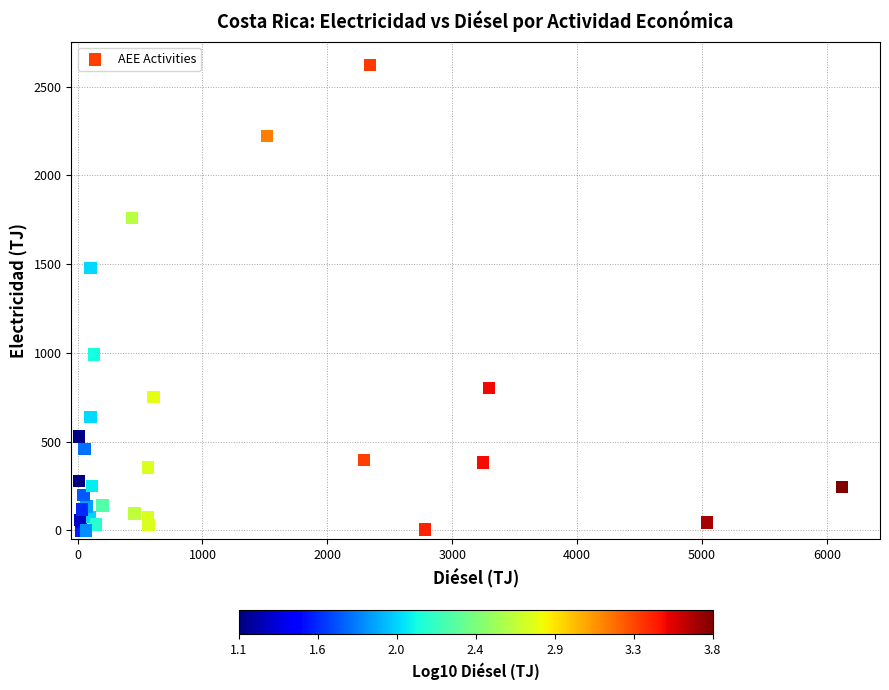

What Y value in the scatter plot is closest to 1311?

1478.7